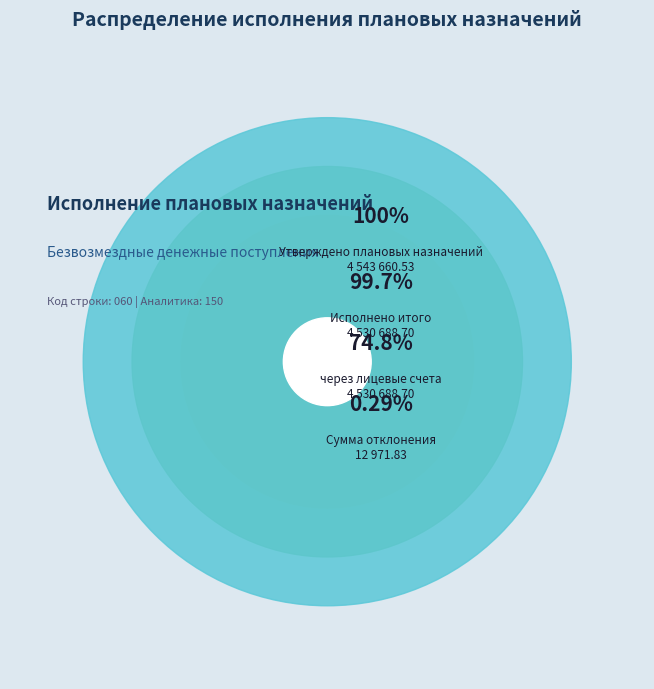

To the nearest percent, what is the difference between the largest and smallest slice percentages?

100%